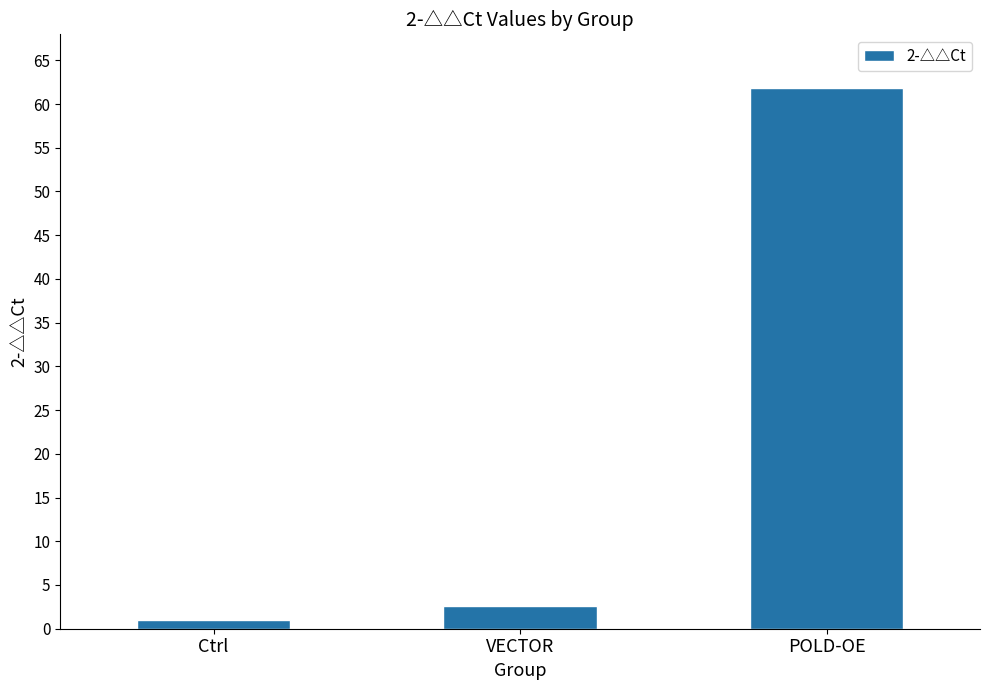

True or false: the data shows 61.8 at POLD-OE.

True